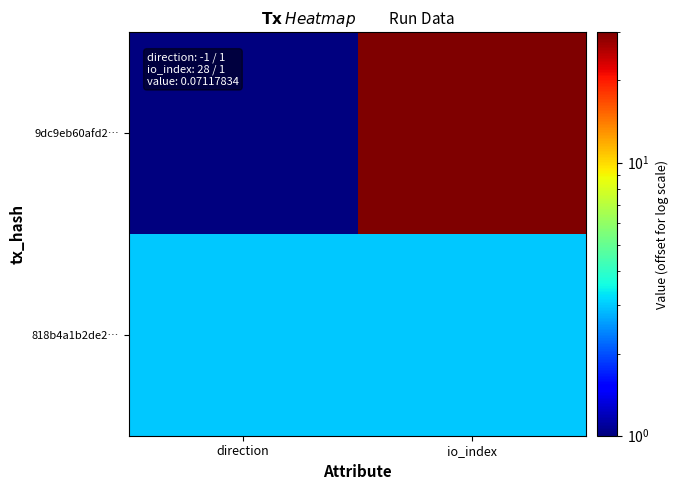

Rank the series by their maximum value, from lowest to highest.

818b4a1b2de2…, 9dc9eb60afd2…